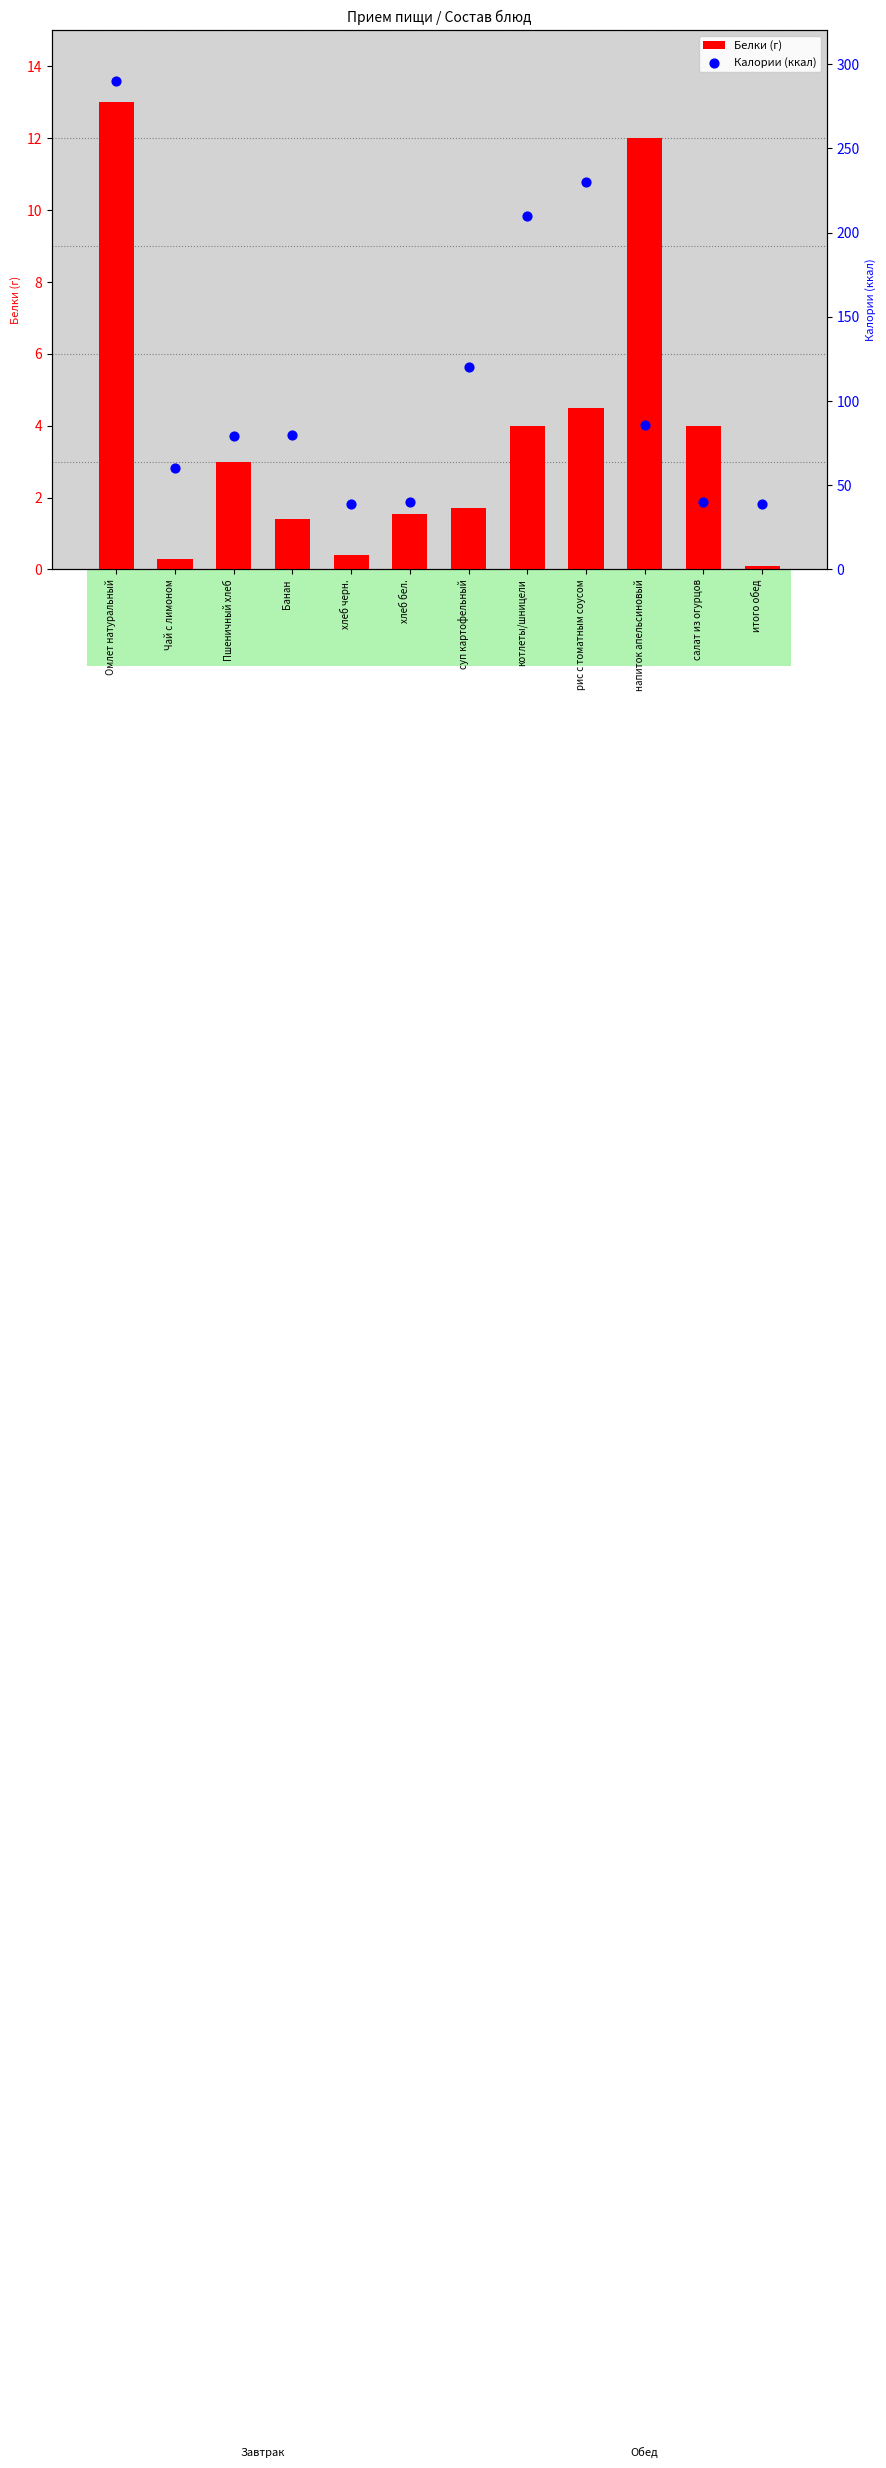

What is the total value across all series at итого обед?

39.1